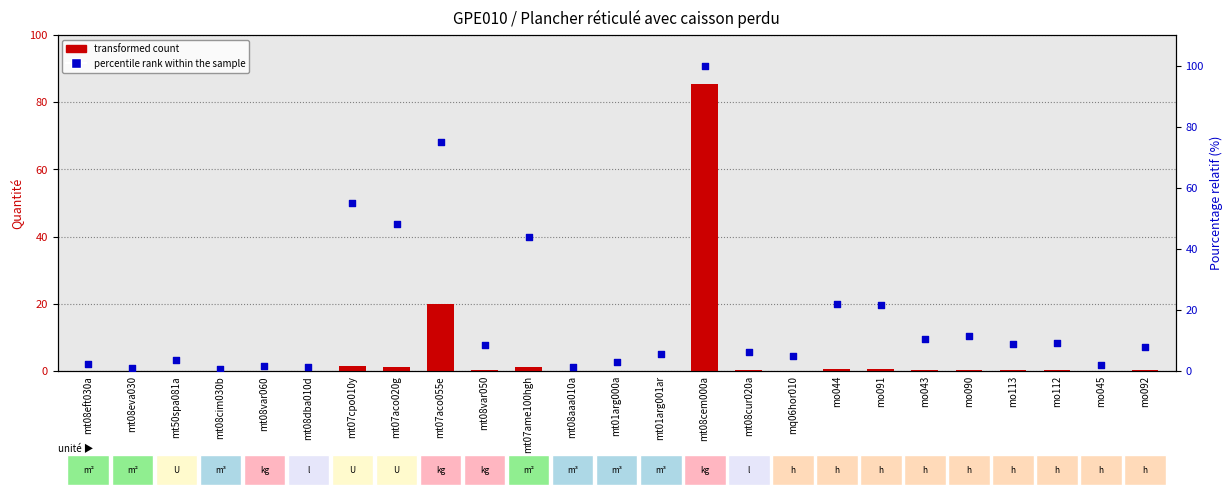

At which category is the sum across all series the highest?

mt08cem000a